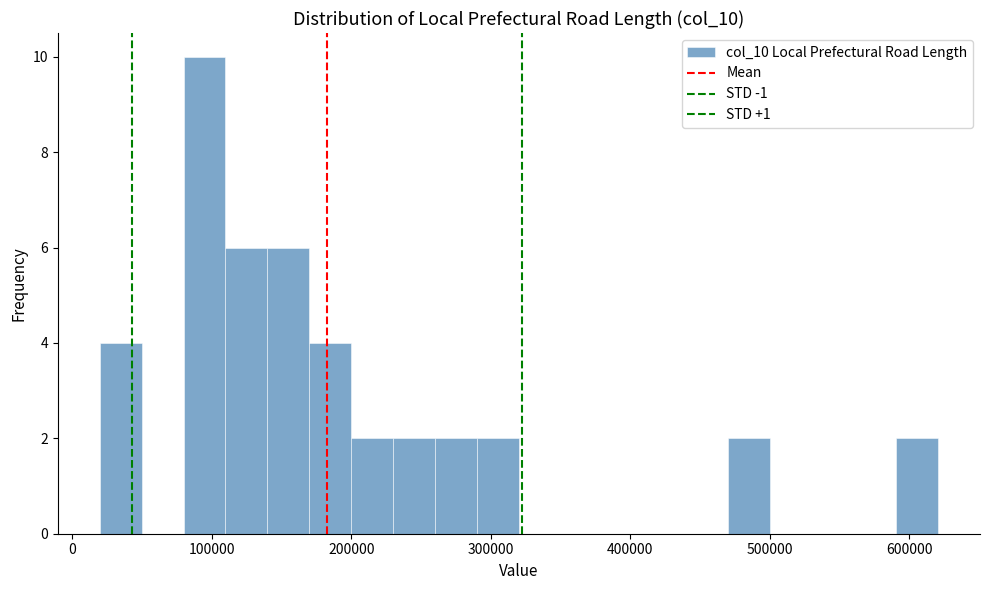

Read against the x-axis, roughly where is the centre of the tallest bar?

90000